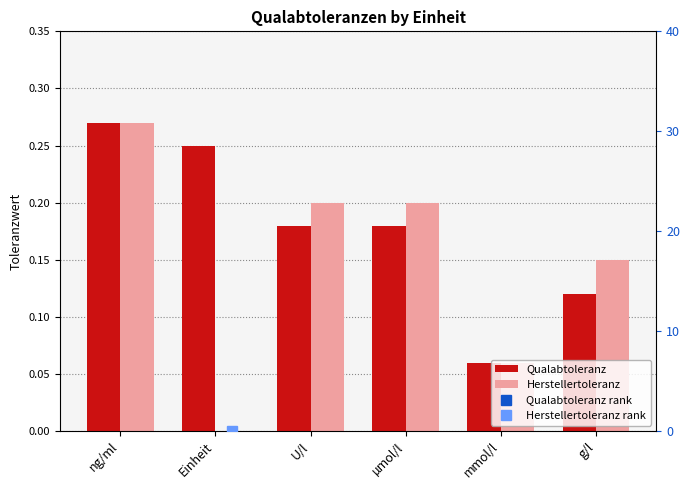

At ng/ml, list the series in order from smallest to largest.

Qualabtoleranz, Herstellertoleranz, Qualabtoleranz rank, Herstellertoleranz rank